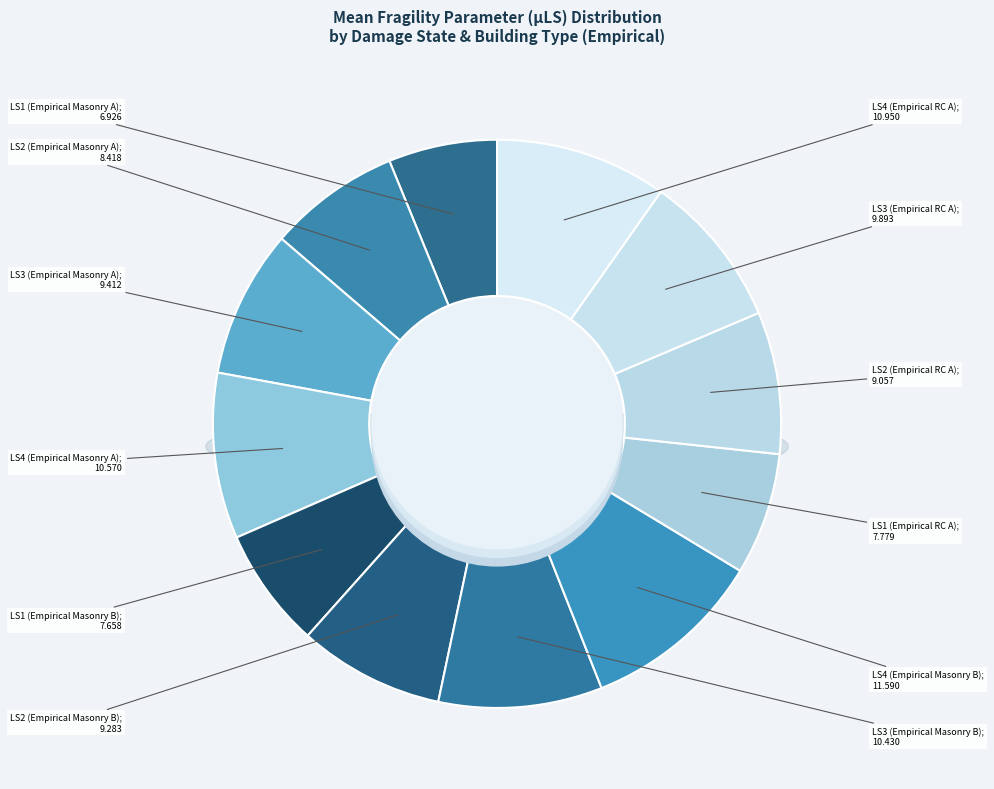

True or false: LS1 (Empirical Masonry A) accounts for 6% of the total.

True